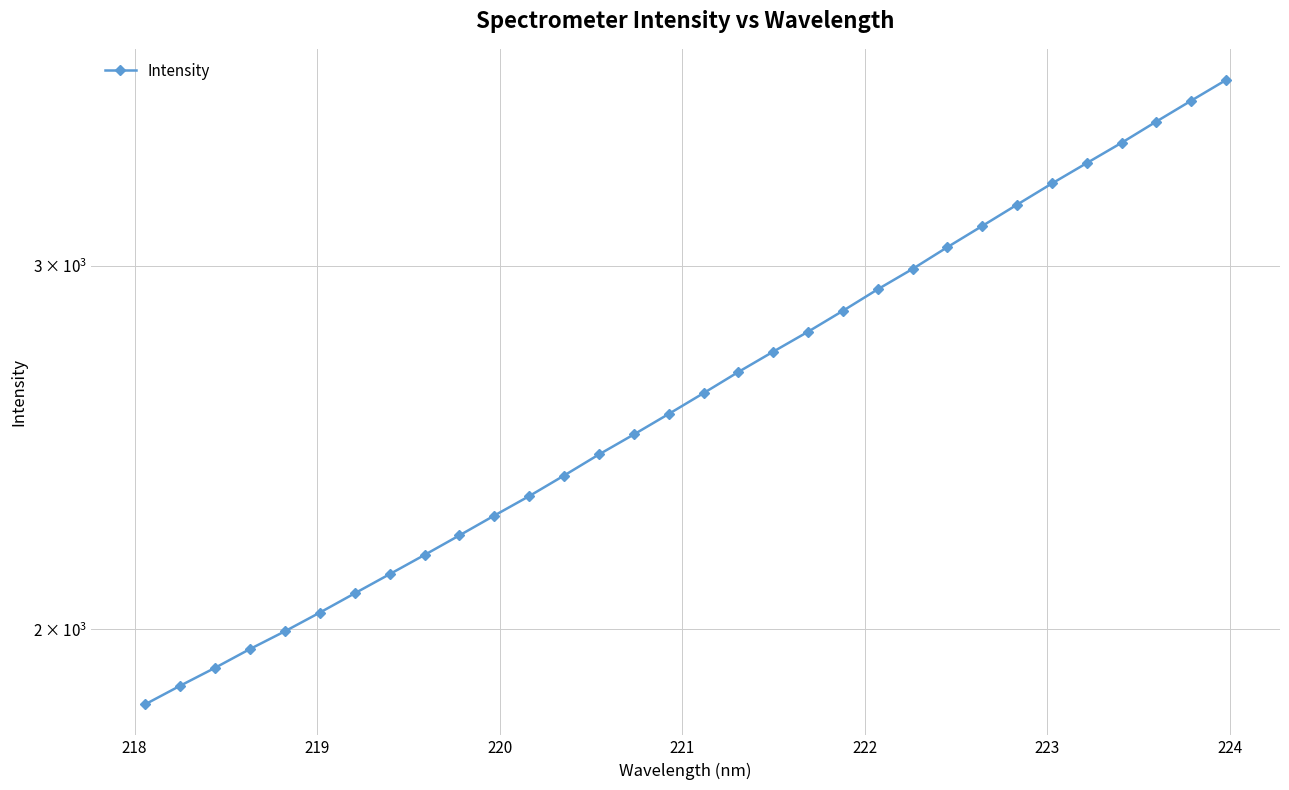

How many data points are above 2603?

16